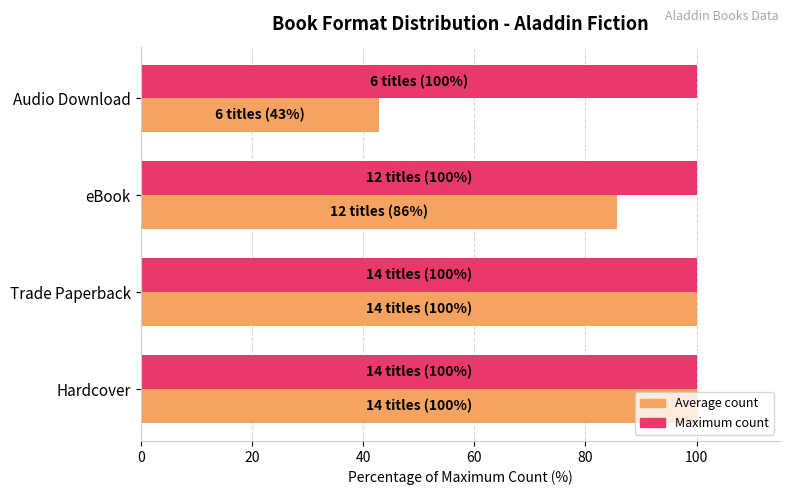

What is the total value across all series at eBook?

185.7